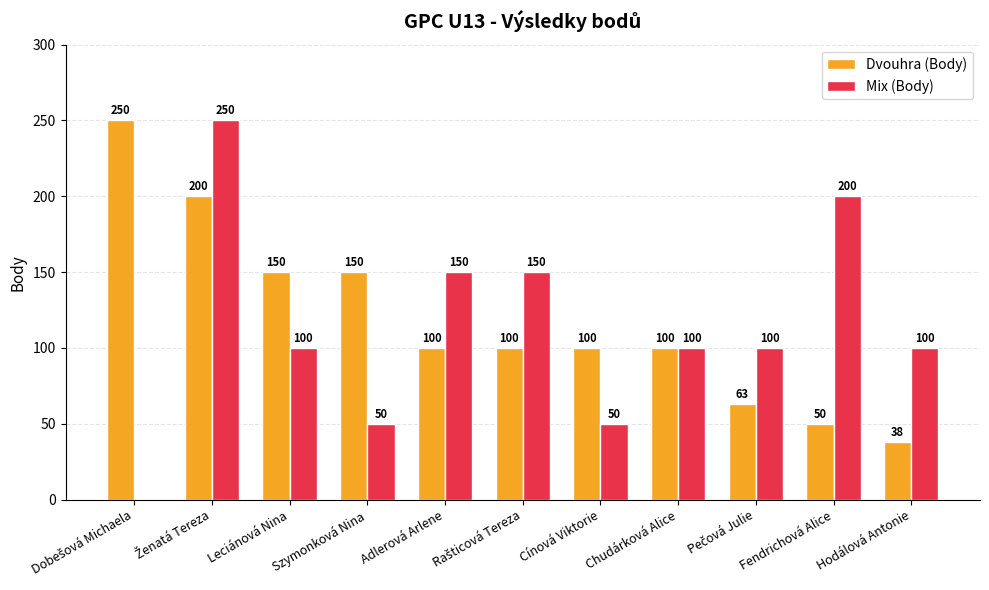

What is the average value of the Dvouhra (Body) series?

118